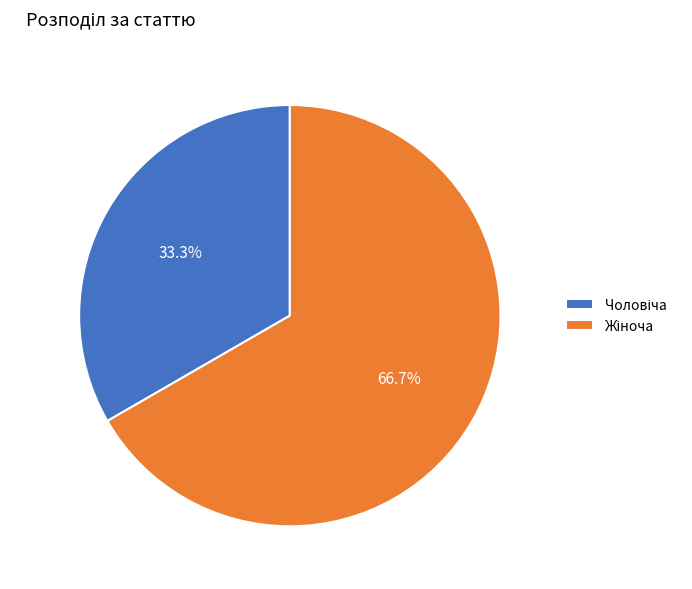

Is there any slice that represents more than half of the pie?

Yes